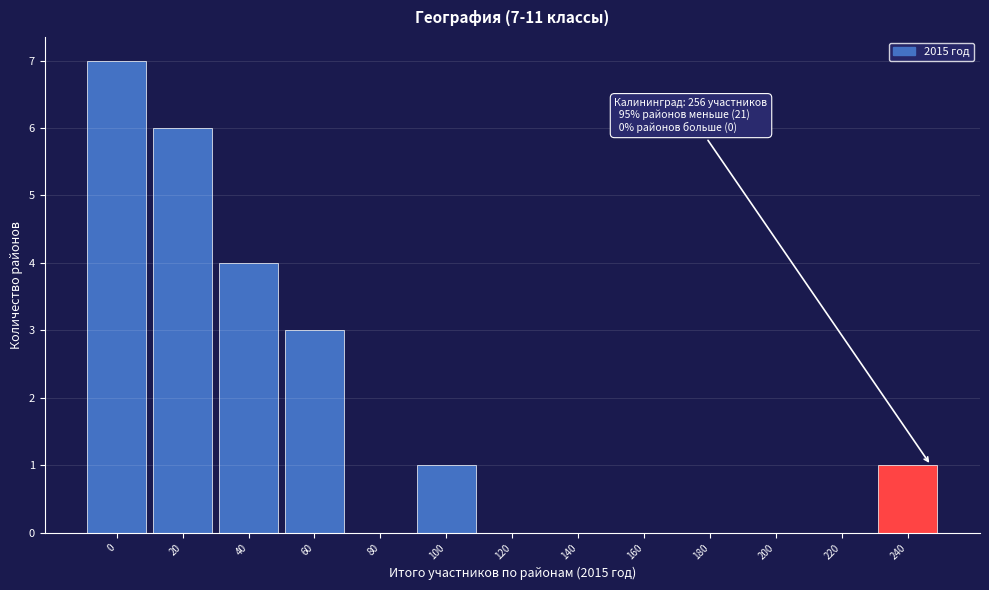

Reading left to right, list all the values displayed in this chart.

0=7	20=6	40=4	60=3	80=0	100=1	120=0	140=0	160=0	180=0	200=0	220=0	240=1